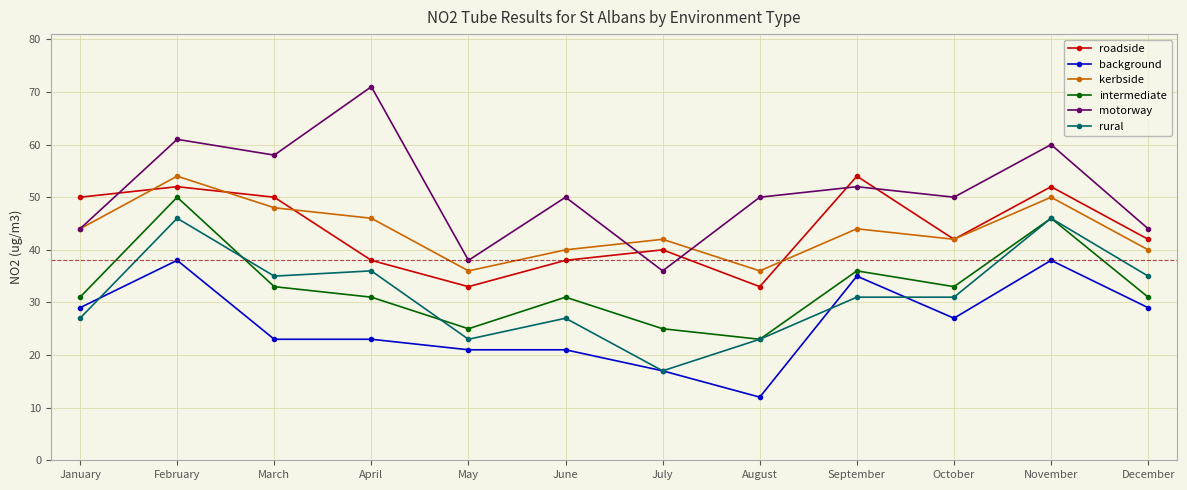

True or false: roadside and intermediate cross at least once.

False